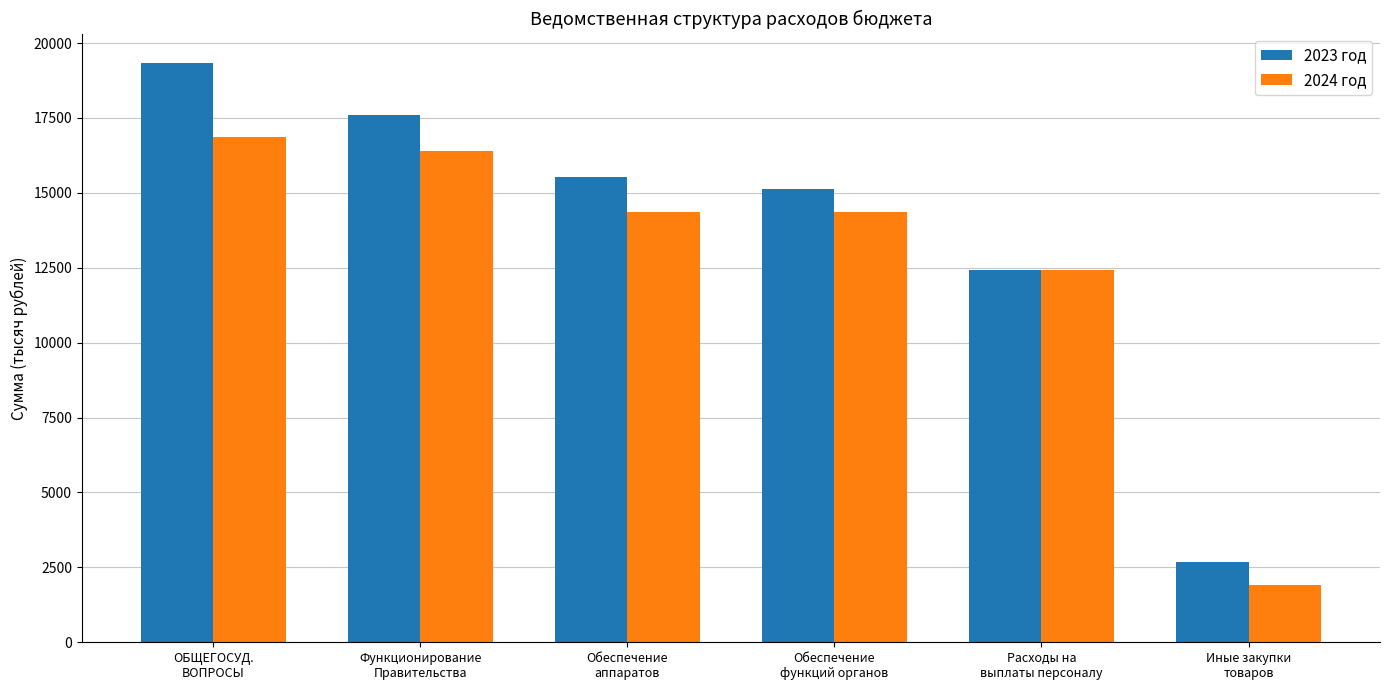

List the series in order of their overall mean, lowest first.

2024 год, 2023 год